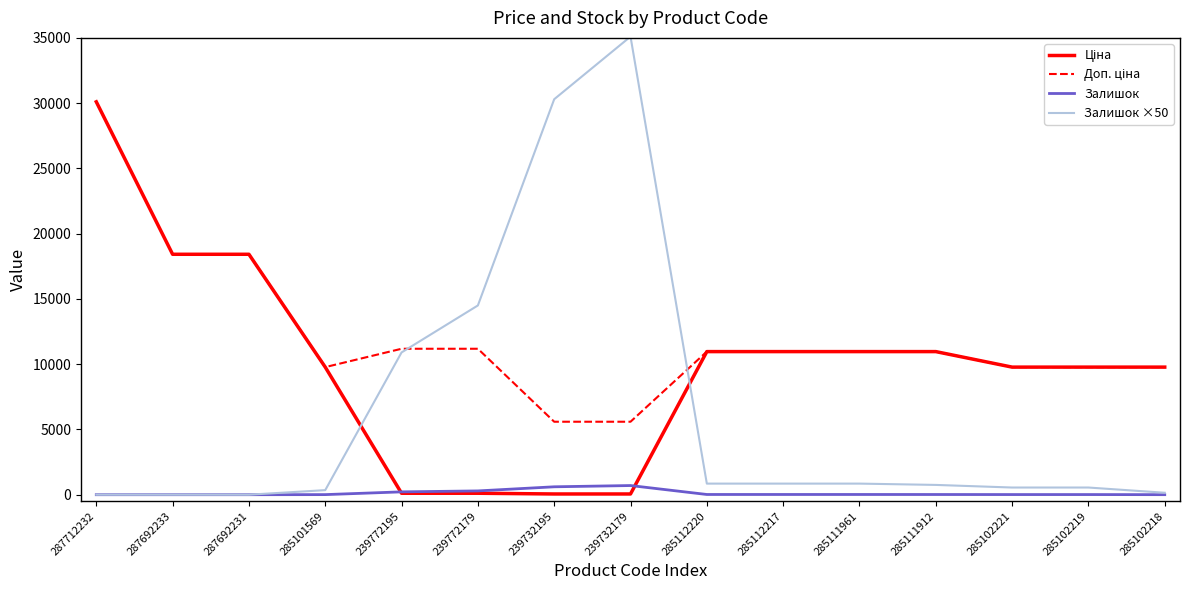

How many lines are shown in the chart?

4